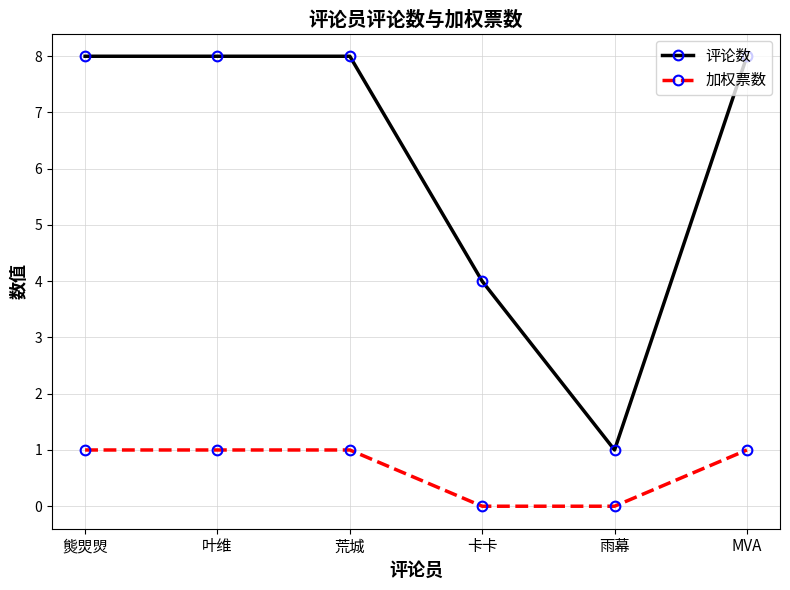

Is it true that 加权票数 equals 1 at 荒城?

True